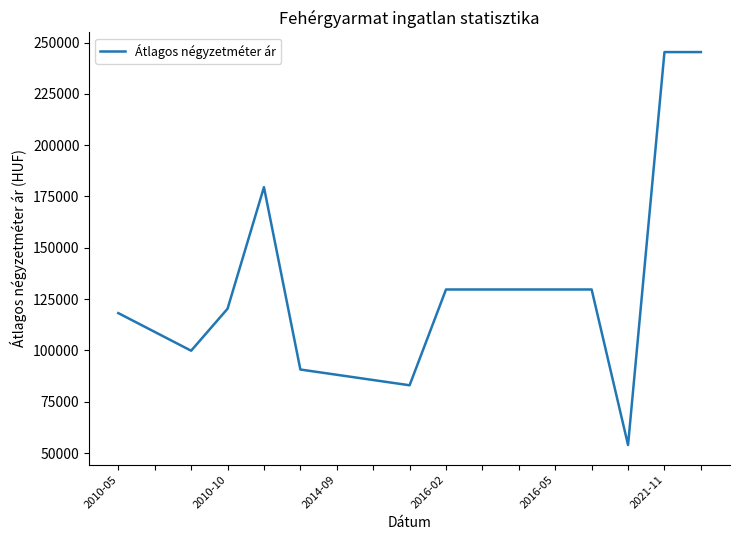

What is the smallest value displayed?

53921